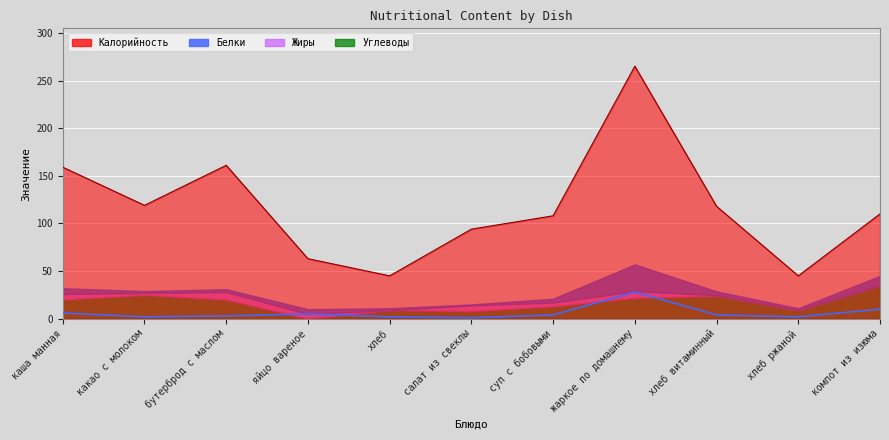

Is it true that Белки equals 2 at суп с бобовыми?

False